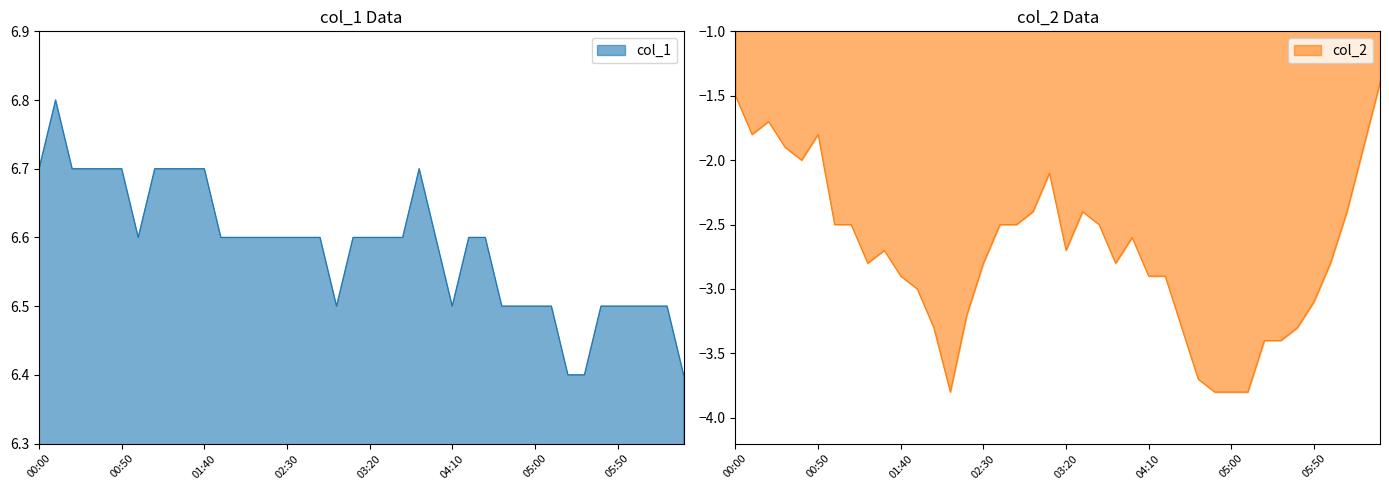

True or false: col_1 and col_2 intersect in this chart.

False